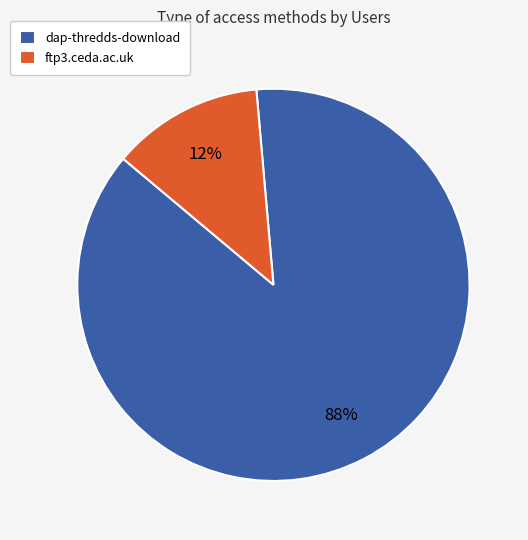

Does ftp3.ceda.ac.uk represent more than half of the total?

No